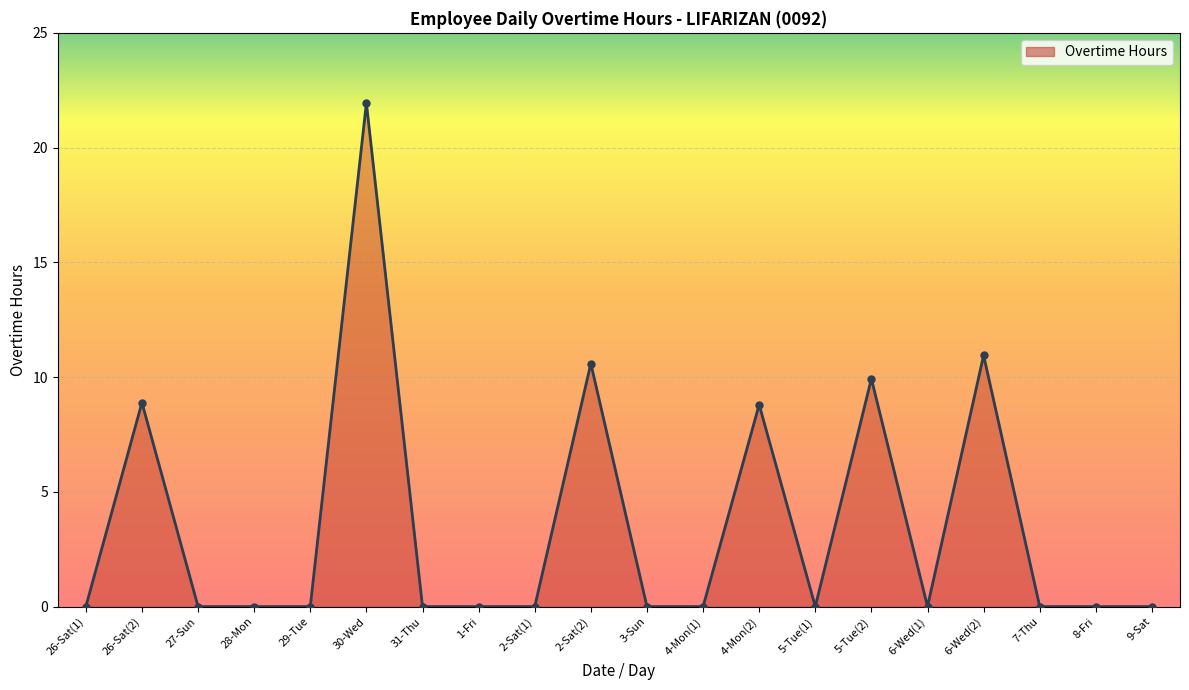

How many lines are shown in the chart?

1